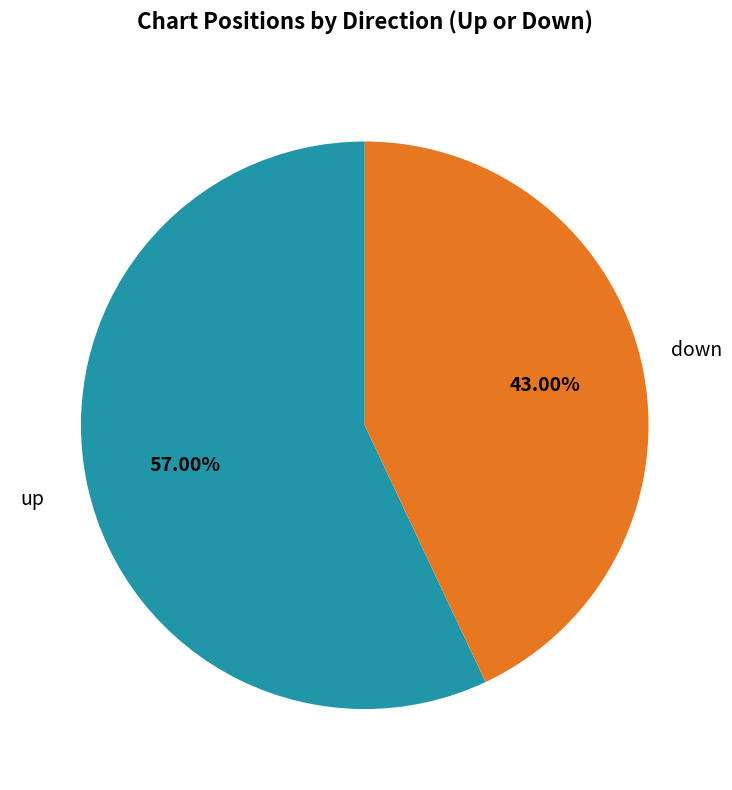

To the nearest percent, what is the combined percentage of down and up?

100%